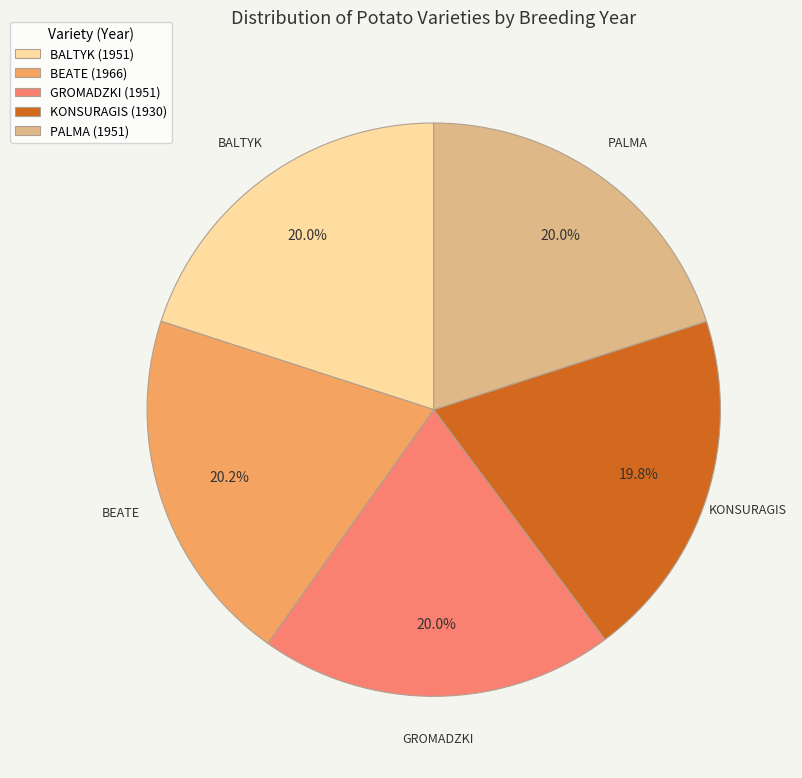

To the nearest percent, what is the combined percentage of KONSURAGIS and BALTYK?

40%